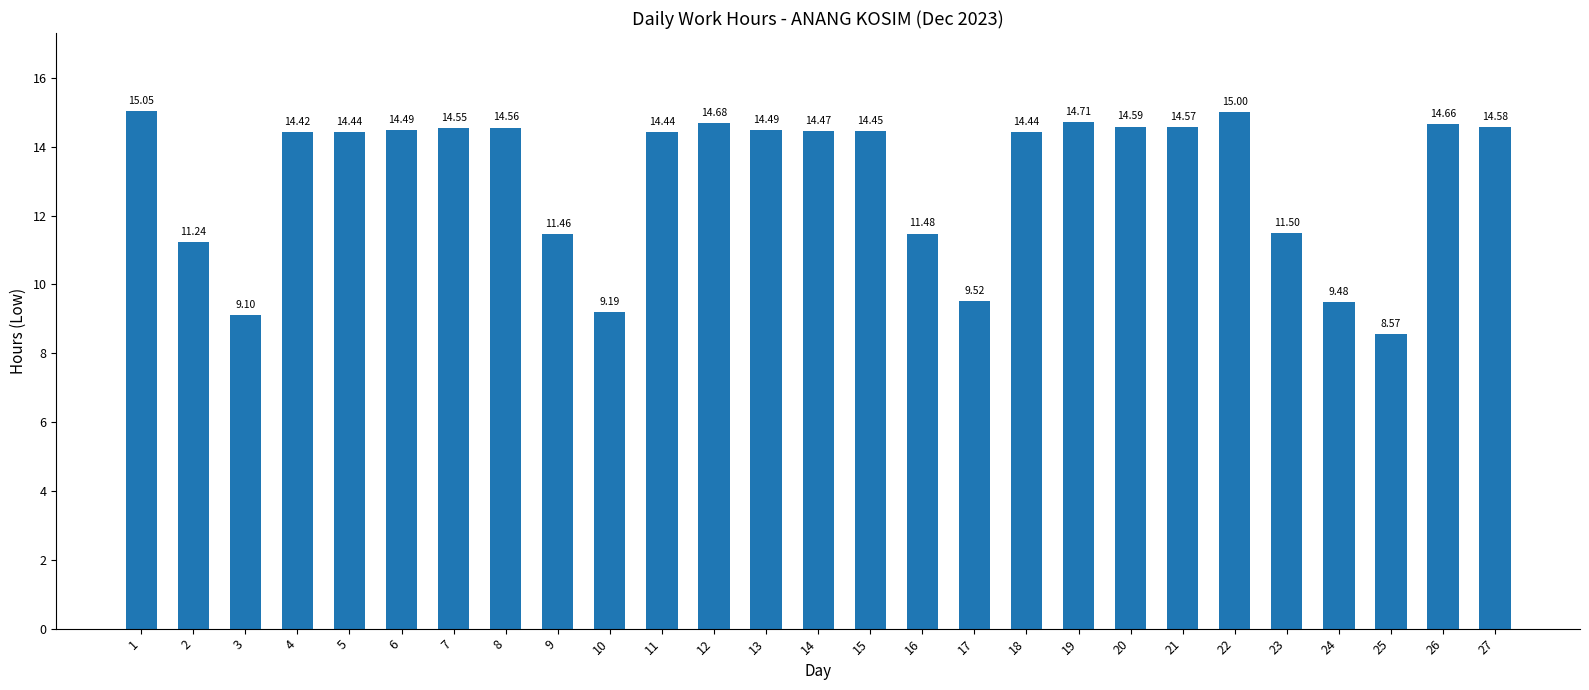

How many values are below 14?

9